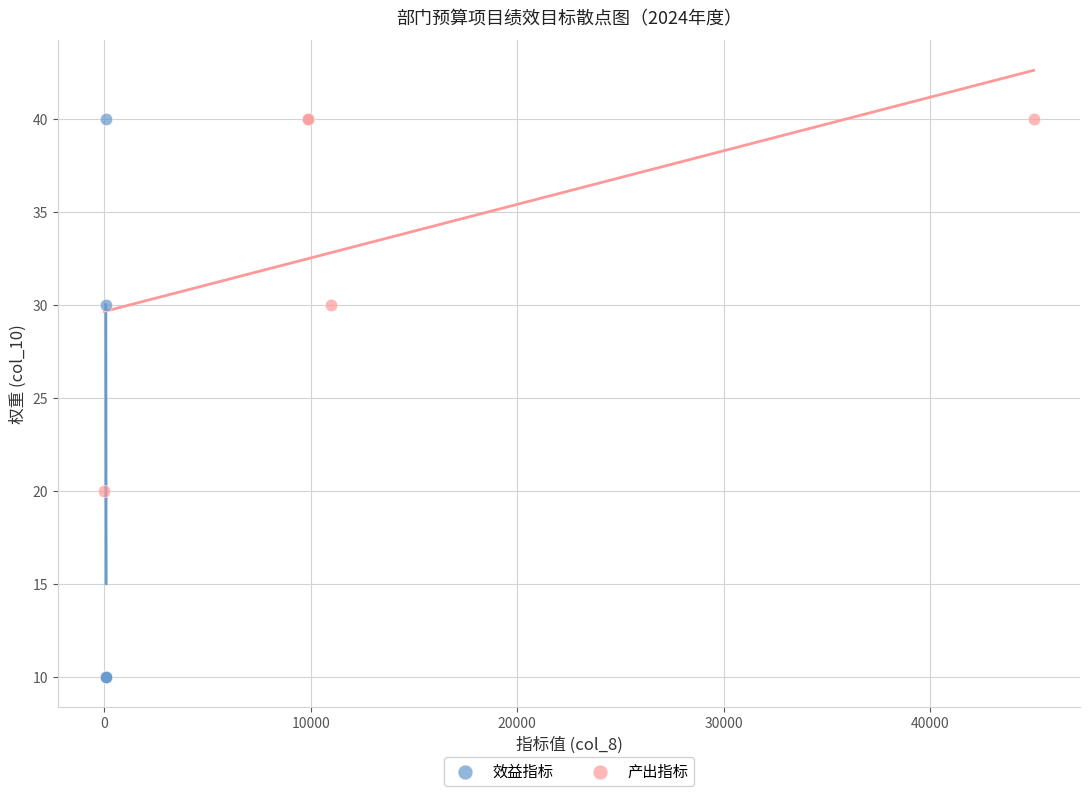

Which series has the widest spread of Y values?

效益指标